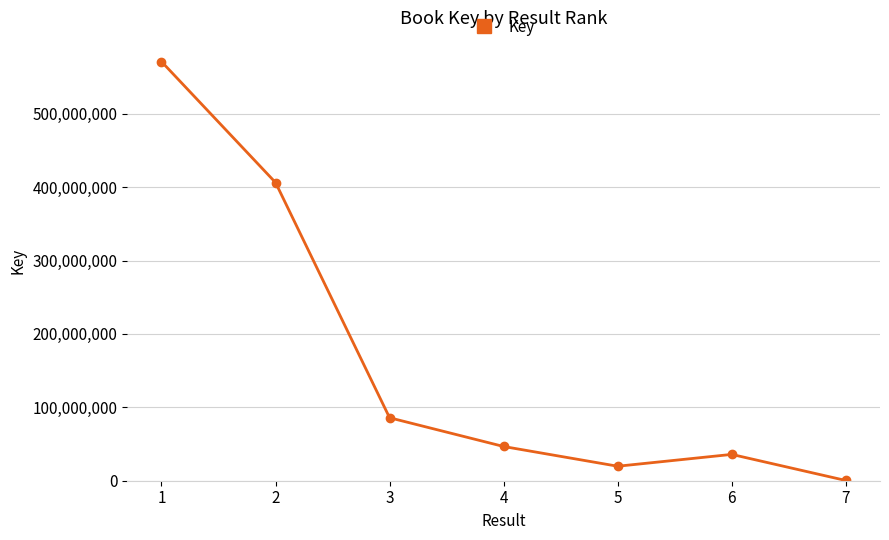

List the labels in order of value, smallest first.

7, 5, 6, 4, 3, 2, 1